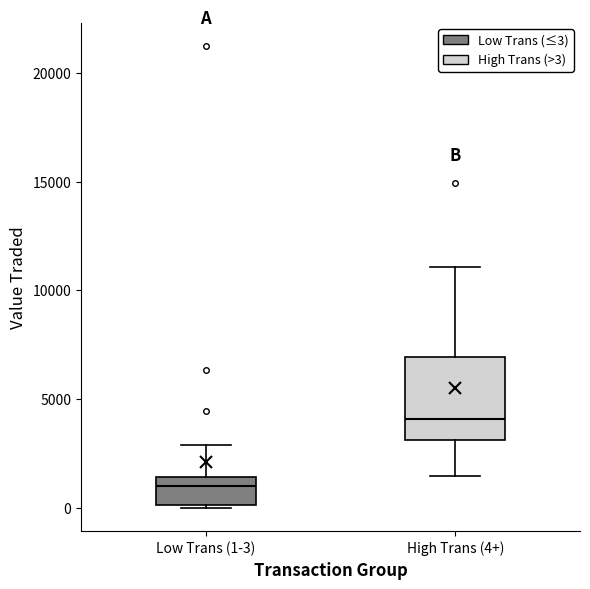

Where is the lower edge of the box for Low Trans (1-3) on the y-axis? The values are not printed on the chart, so give them approximately, as read against the axis.

0